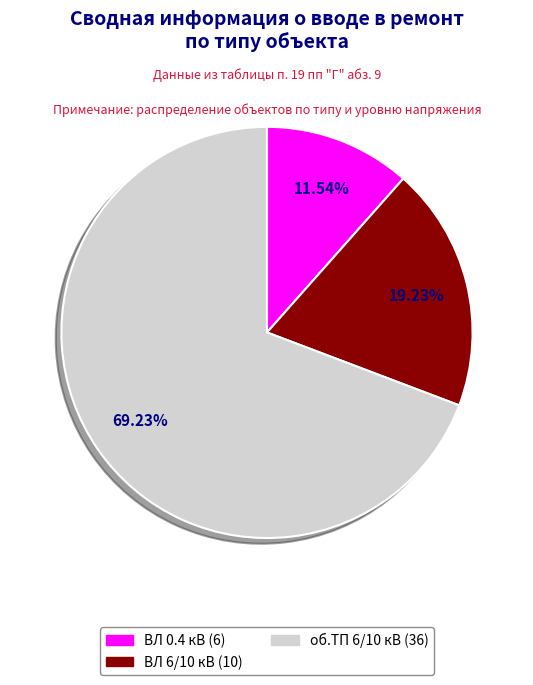

Count the number of slices in the pie.

3